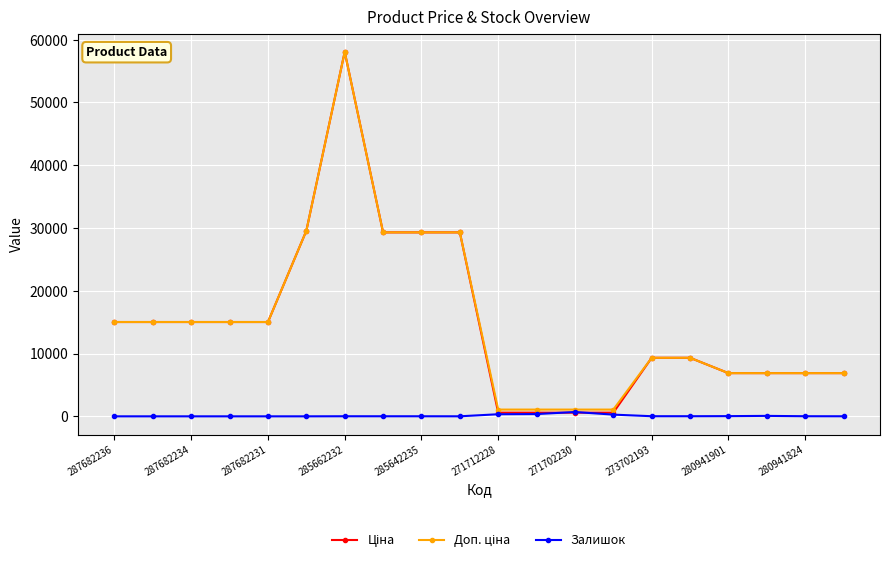

At how many categories does at least one series exceed 13326?

10